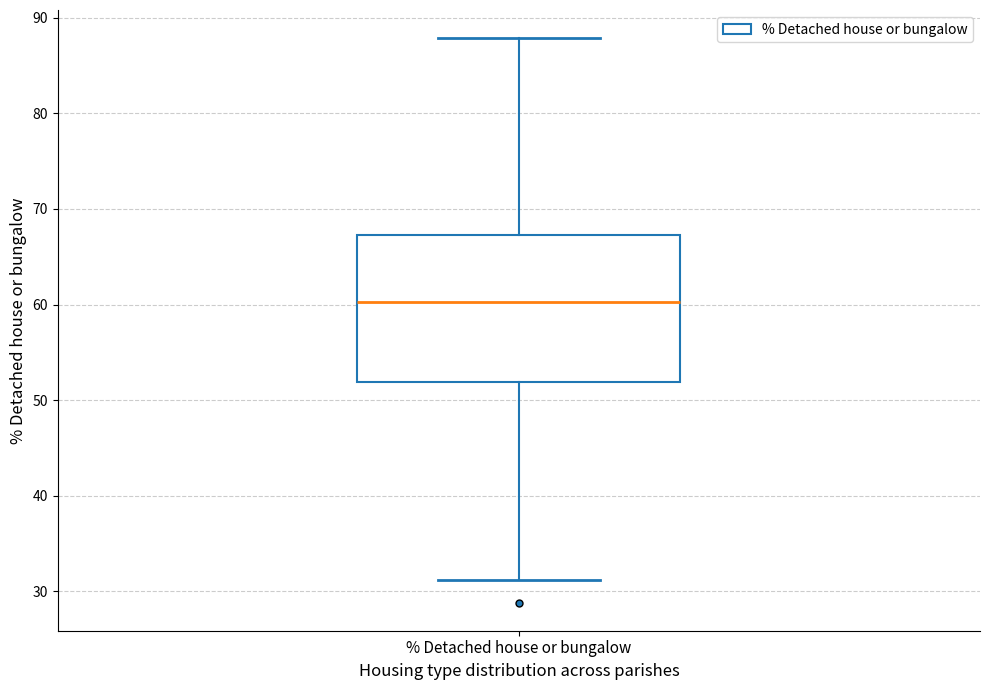

Where does the median line of the box for % Detached house or bungalow sit on the y-axis? The values are not printed on the chart, so give them approximately, as read against the axis.

60